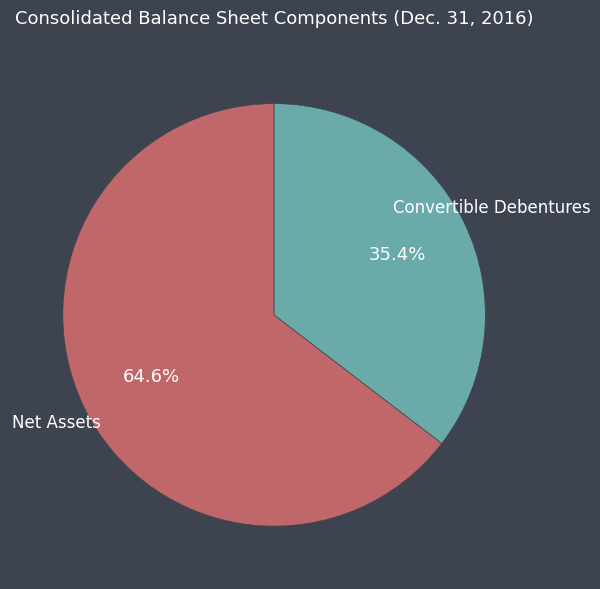

Rank the categories by value from lowest to highest.

Convertible Debentures, Net Assets